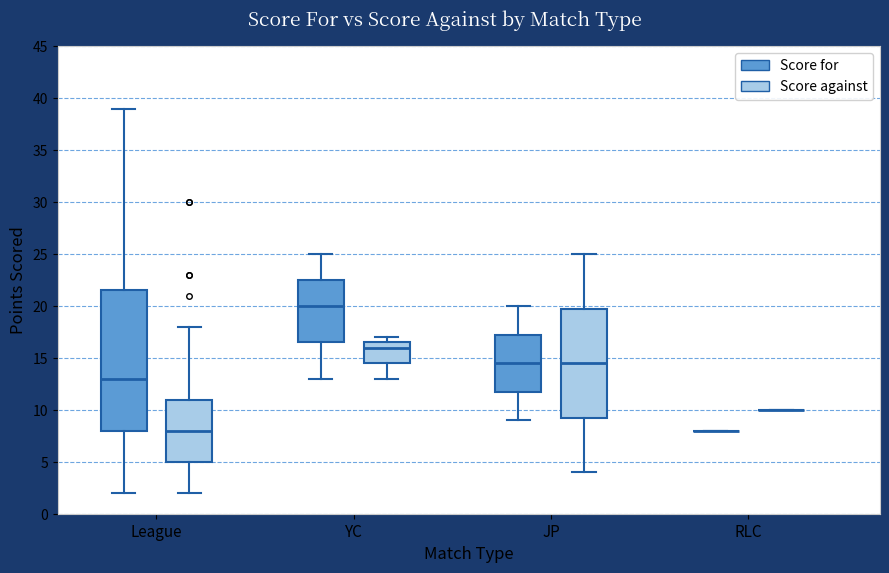

Reading left to right, transcribe this box plot: for each box, give where its median line is, the range the box spans, and where its two whiskers end, as read against the y-axis. The values are not printed on the chart, so give them approximately, as read against the axis.

League (Score for): median 13.0, box 8.0 to 21.5, whiskers 2.0 to 39.0
League (Score against): median 8.0, box 5.0 to 11.0, whiskers 2.0 to 18.0
YC (Score for): median 20.0, box 16.5 to 22.5, whiskers 13.0 to 25.0
YC (Score against): median 16.0, box 14.5 to 16.5, whiskers 13.0 to 17.0
JP (Score for): median 14.5, box 12.0 to 17.5, whiskers 9.0 to 20.0
JP (Score against): median 14.5, box 9.5 to 20.0, whiskers 4.0 to 25.0
RLC (Score for): box collapsed to a line at 8.0, whiskers 8.0 to 8.0
RLC (Score against): box collapsed to a line at 10.0, whiskers 10.0 to 10.0